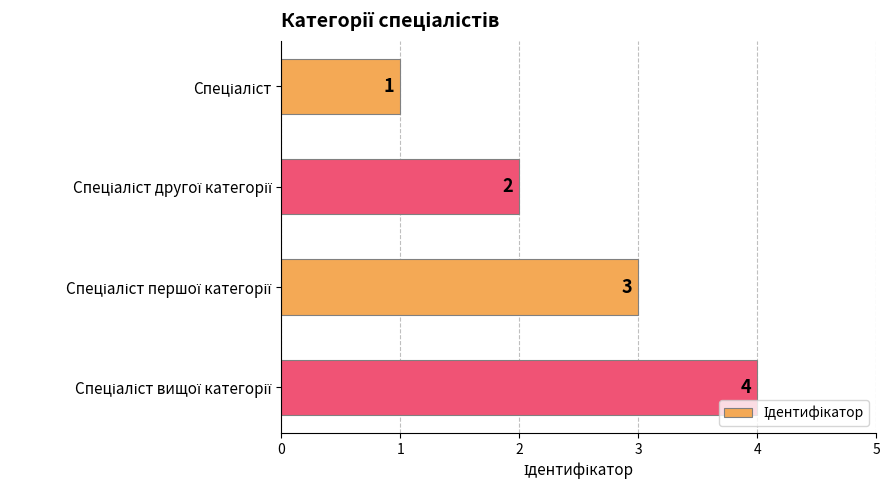

What is the sum of all values?

10